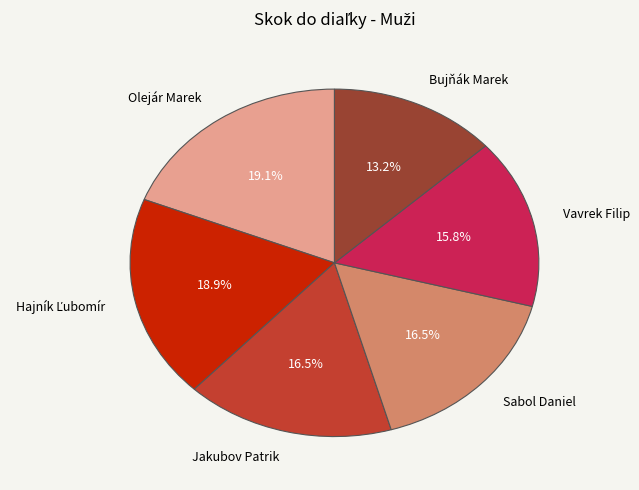

What percentage is NOT represented by Bujňák Marek?

86.8%